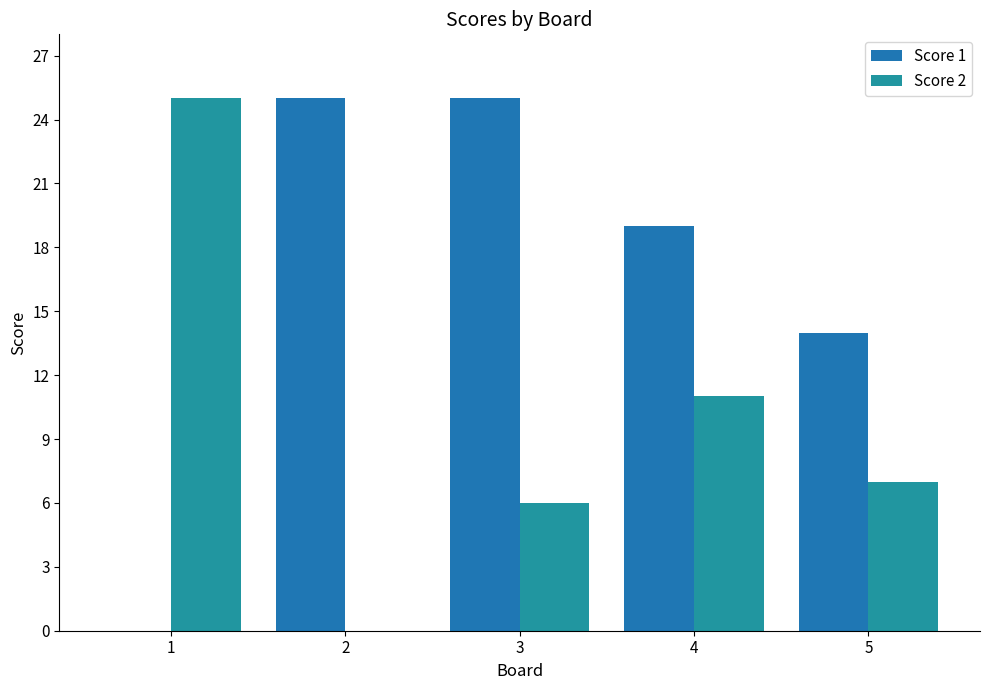

At 3, list the series in order from largest to smallest.

Score 1, Score 2